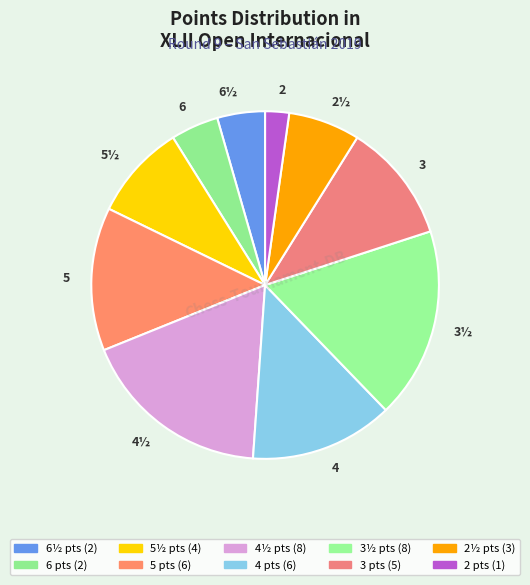

Is 5 the majority of the pie?

No